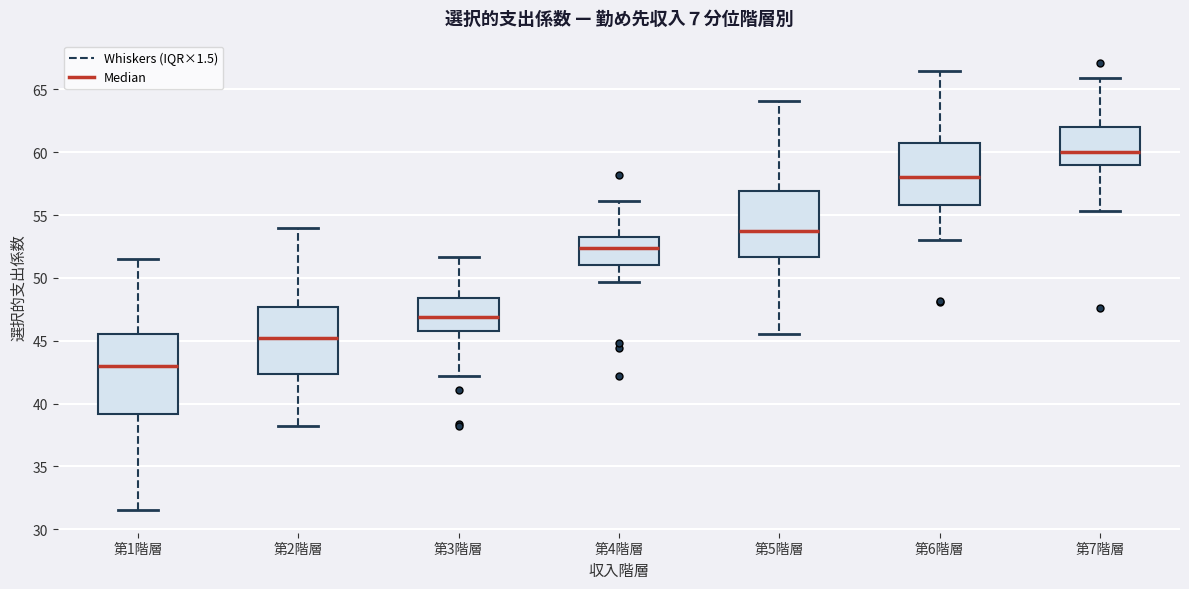

Reading left to right, transcribe this box plot: for each box, give where its median line is, the range the box spans, and where its two whiskers end, as read against the y-axis. The values are not printed on the chart, so give them approximately, as read against the axis.

第1階層: median 43.0, box 39.0 to 45.5, whiskers 31.5 to 51.5
第2階層: median 45.5, box 42.5 to 47.5, whiskers 38.0 to 54.0
第3階層: median 47.0, box 46.0 to 48.5, whiskers 42.0 to 51.5
第4階層: median 52.5, box 51.0 to 53.5, whiskers 49.5 to 56.0
第5階層: median 53.5, box 51.5 to 57.0, whiskers 45.5 to 64.0
第6階層: median 58.0, box 56.0 to 61.0, whiskers 53.0 to 66.5
第7階層: median 60.0, box 59.0 to 62.0, whiskers 55.5 to 66.0